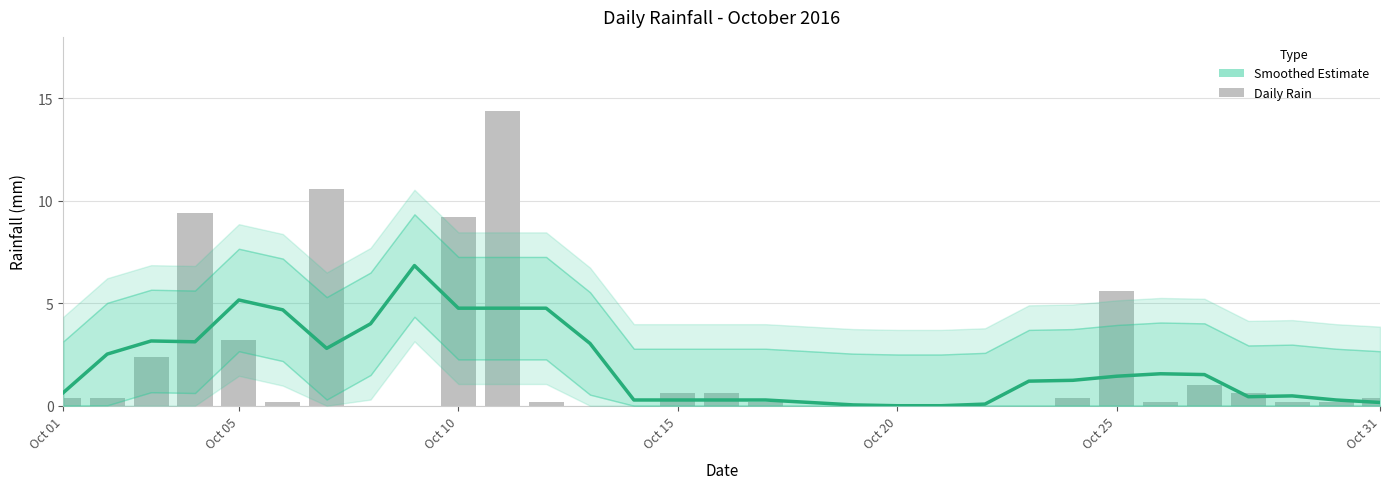

Is the value of Smoothed Estimate at 23 greater than the value of rain at Oct 10?

No